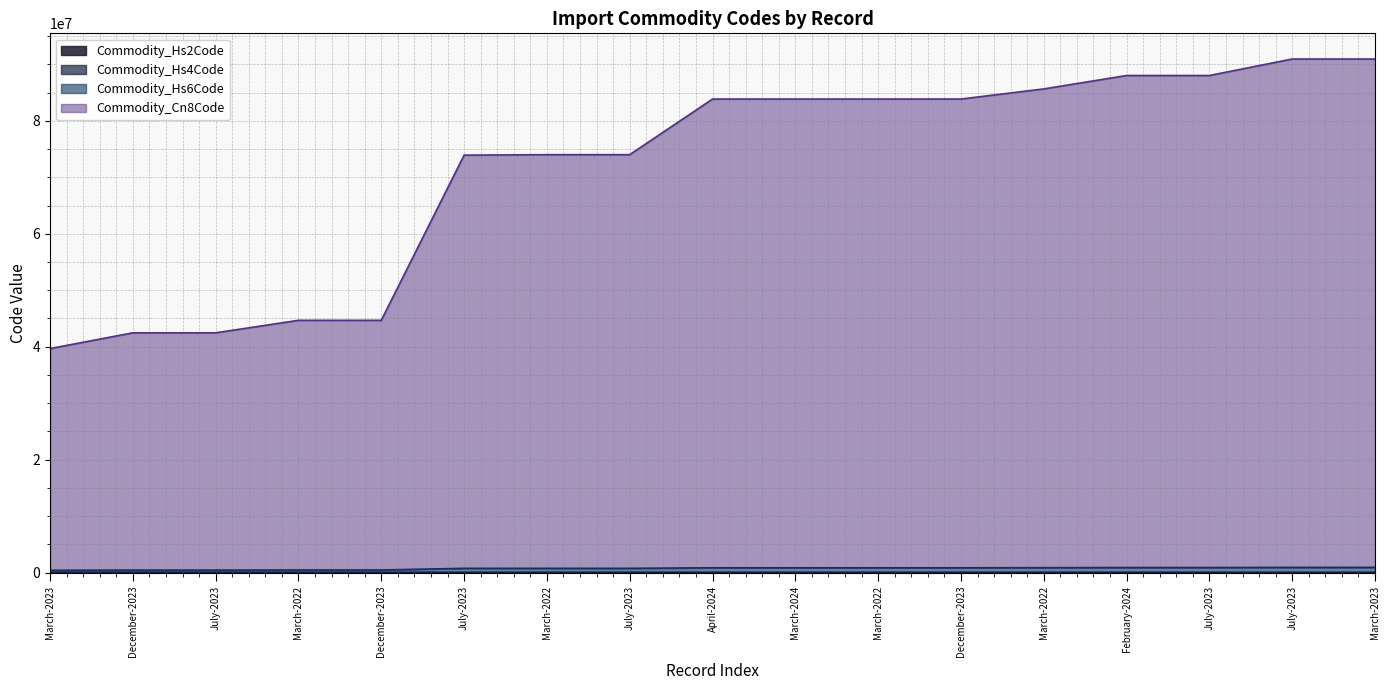

Rank the series at July-2023 from lowest to highest value.

Commodity_Hs2Code, Commodity_Hs4Code, Commodity_Hs6Code, Commodity_Cn8Code